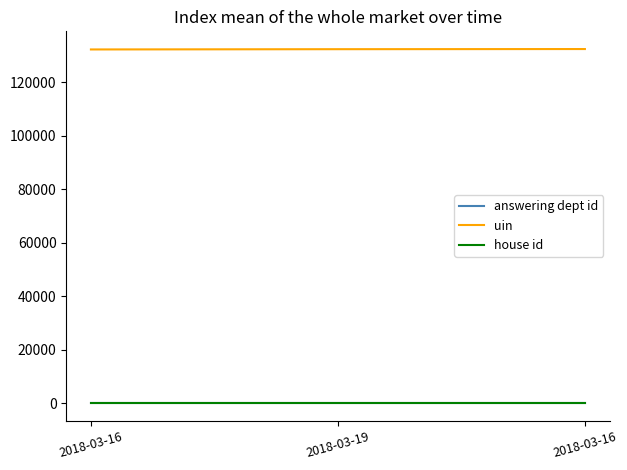

What is the average value of the answering dept id series?

7